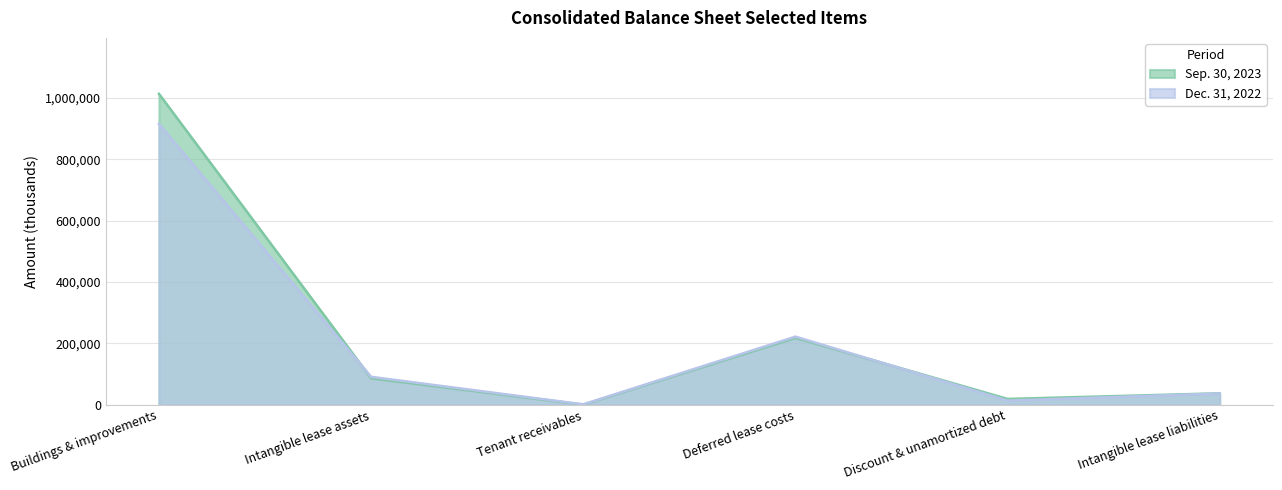

At Tenant receivables, list the series in order from largest to smallest.

Dec. 31, 2022, Sep. 30, 2023